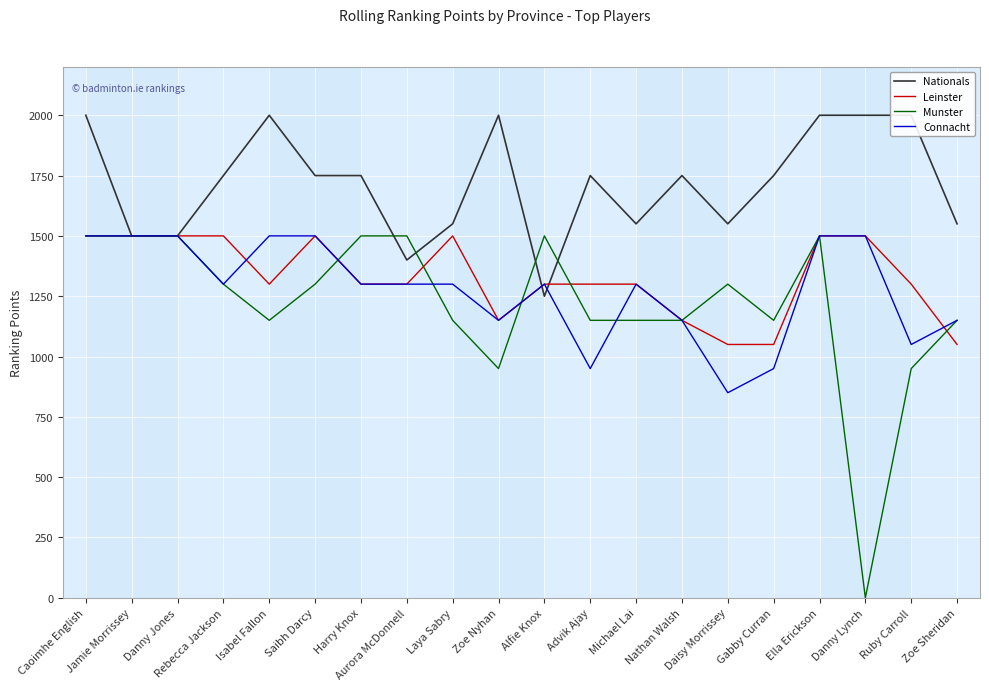

In Nationals, how many points are higher than both neighbors (excluding endpoints)?

4